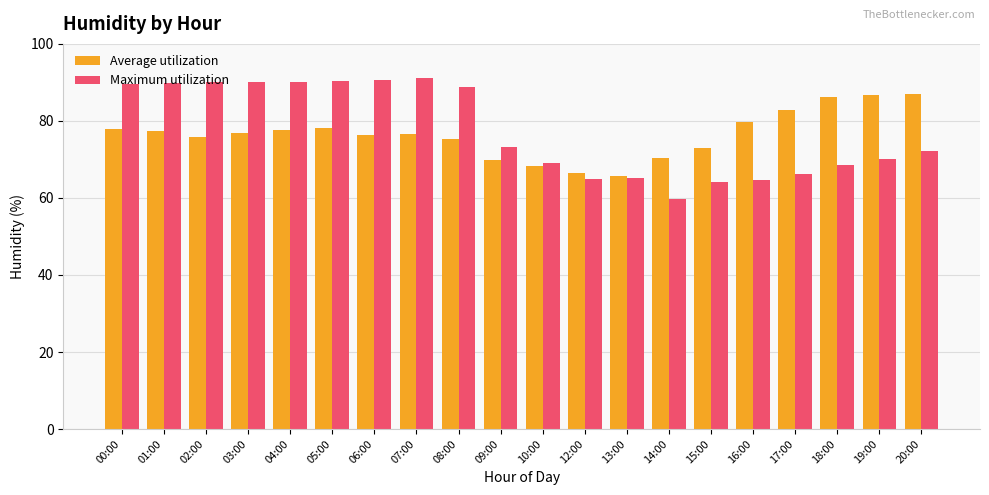

What is the difference between the highest and lowest values at 16:00?

15.0